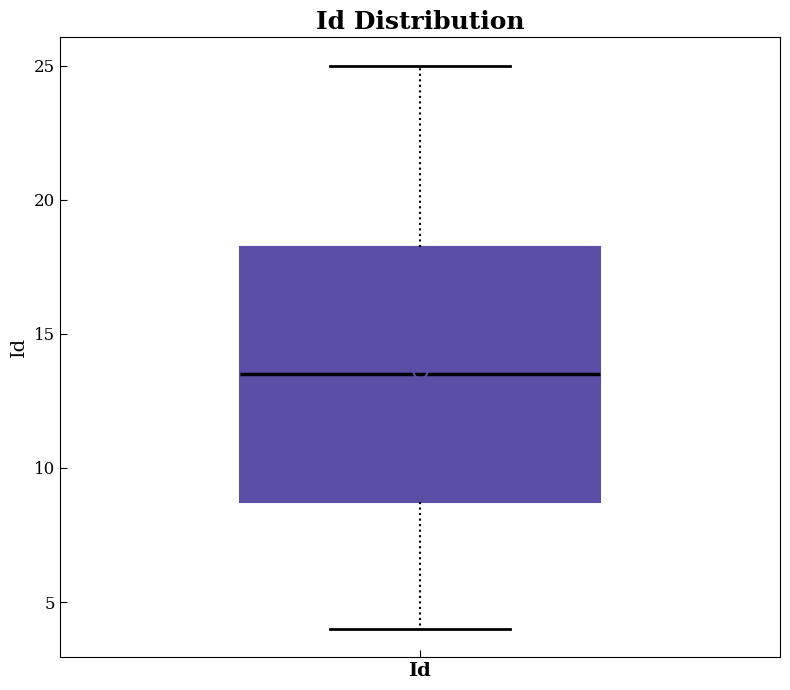

Transcribe this box plot: give where the median line is, the range the box spans, and where the two whiskers end, as read against the y-axis. The values are not printed on the chart, so give them approximately, as read against the axis.

median 13.5, box 9.0 to 18.5, whiskers 4.0 to 25.0